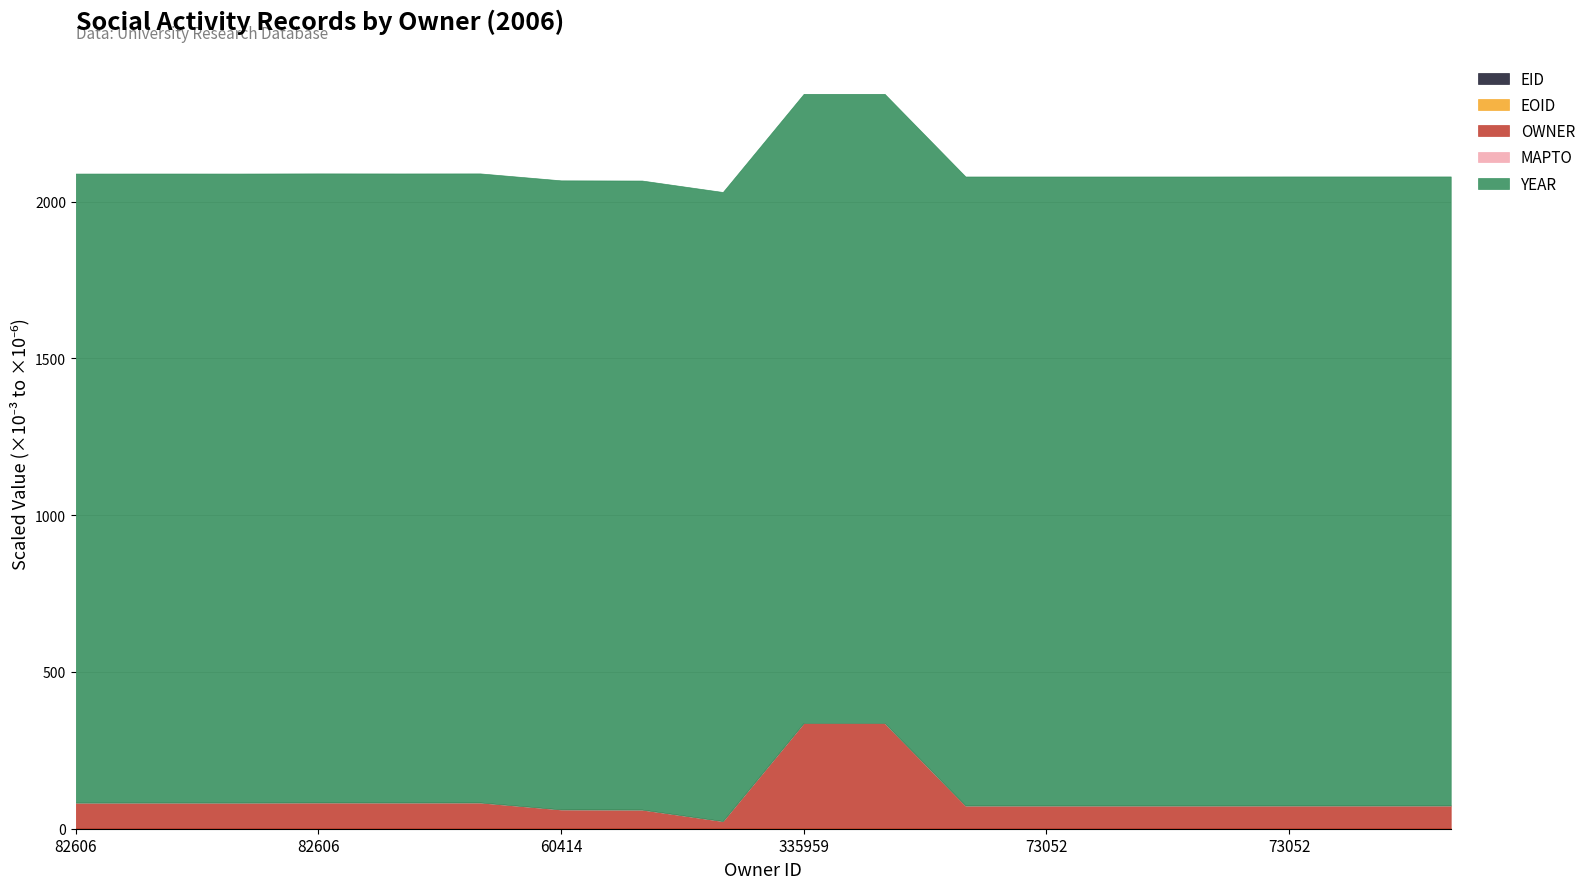

What are all the series names shown in the legend?

EID, EOID, OWNER, MAPTO, YEAR